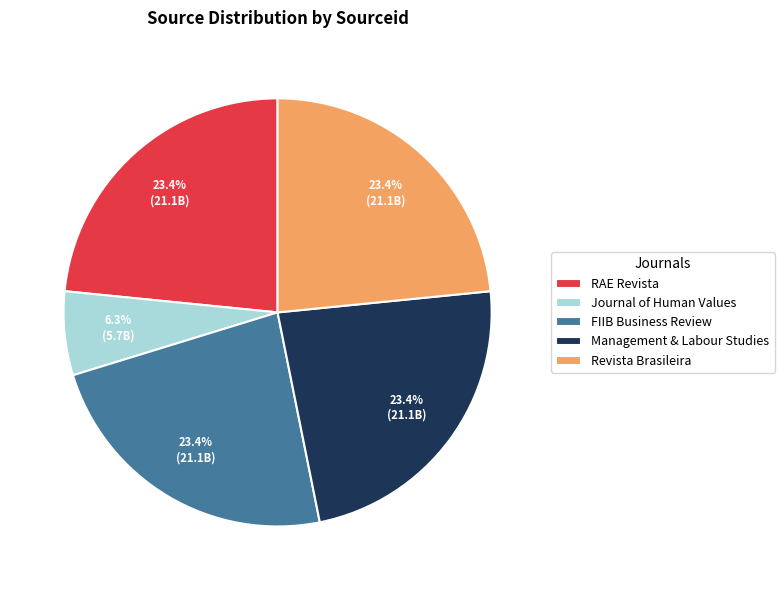

Is there a majority slice in this chart?

No